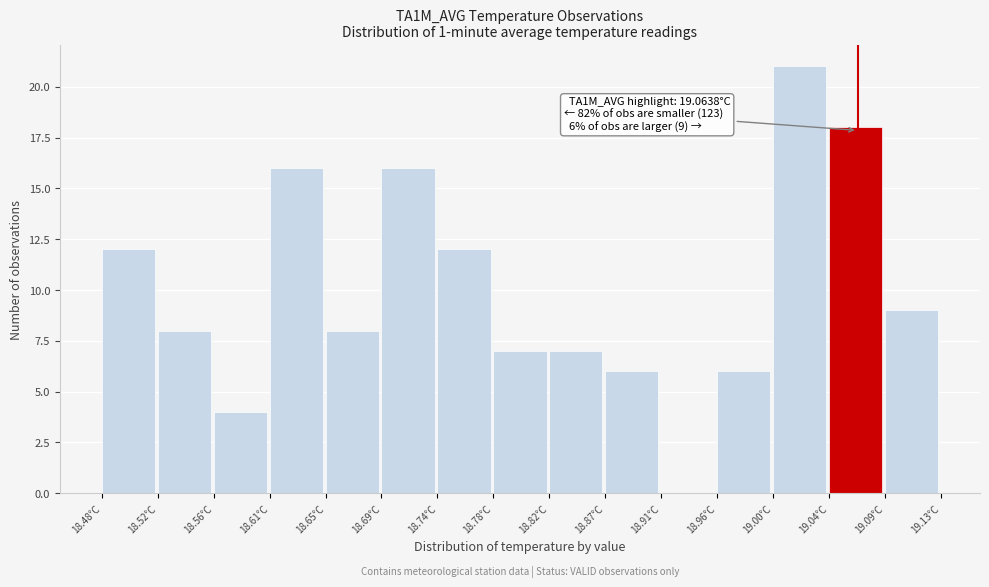

Over which range of the x-axis is the bar tallest?

19.000 to 19.040